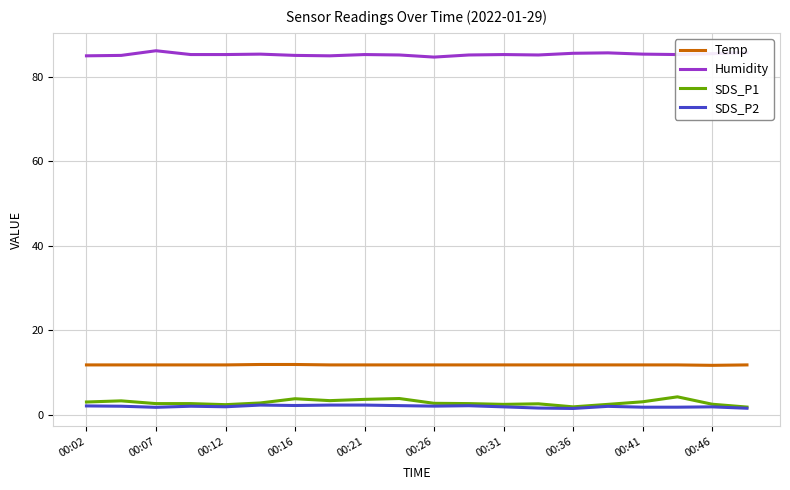

Which series has the largest total across all categories?

Humidity